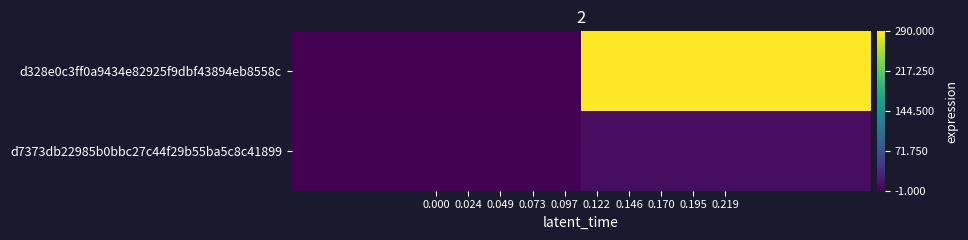

Reading left to right, transcribe all the data shown in this chart.

d328e0c3ff0a9434e82925f9dbf43894eb8558c: 0.000=-1	0.219=290
d7373db22985b0bbc27c44f29b55ba5c8c41899: 0.000=1	0.219=9